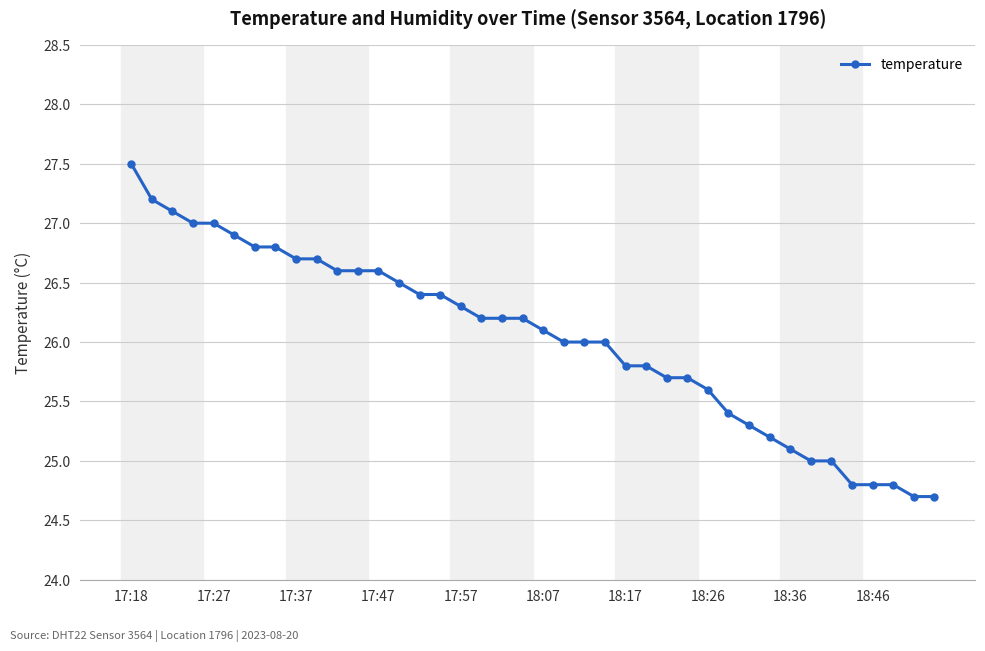

What is the difference between the maximum and minimum values?

2.8